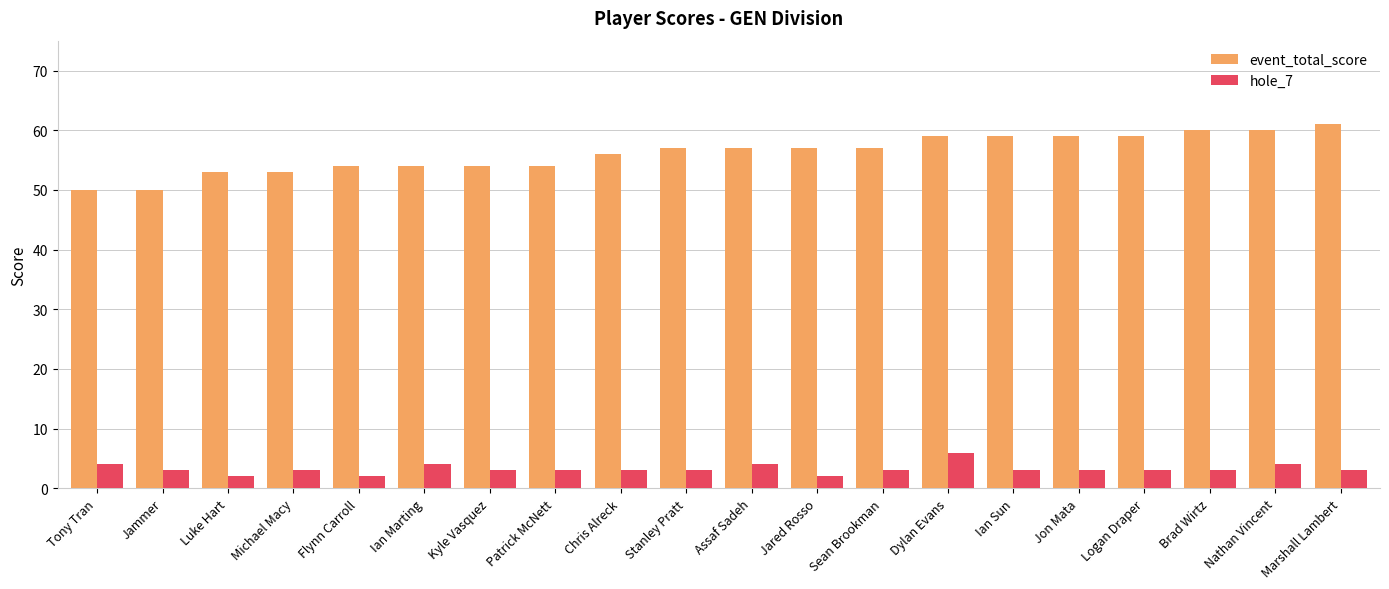

How many bars are there in total?

40